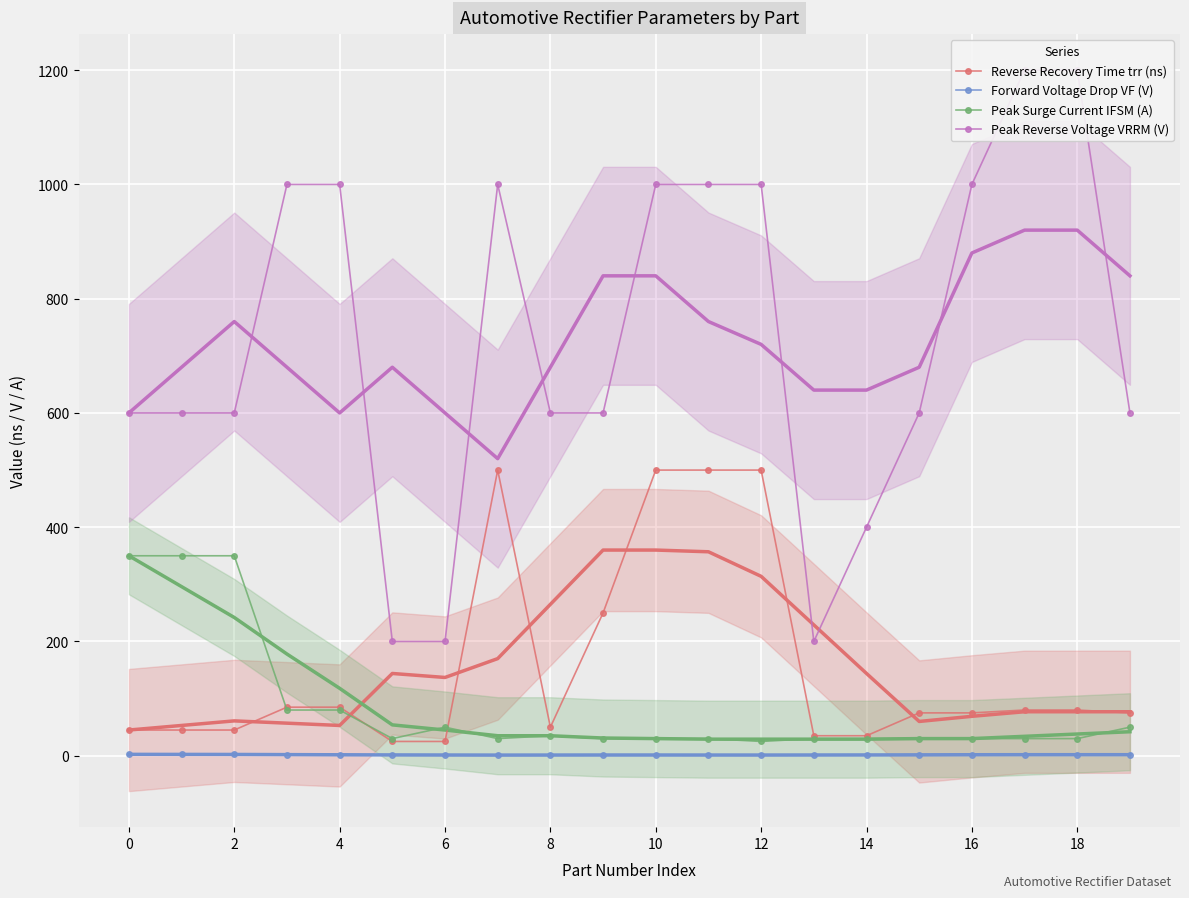

How many Peak Reverse Voltage VRRM (V) values are between 600 and 1000?

14